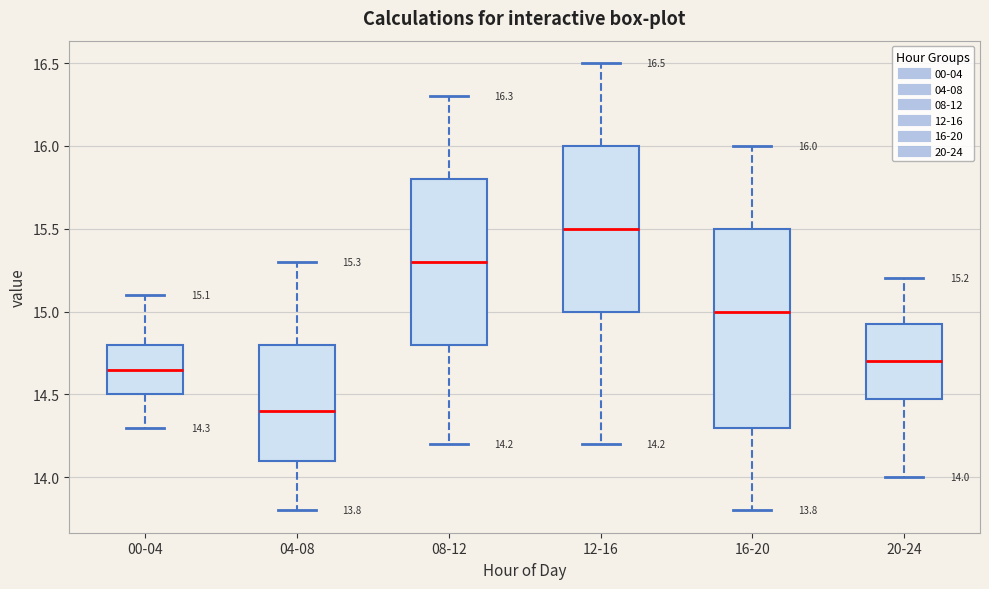

Which box has the highest median line?

12-16